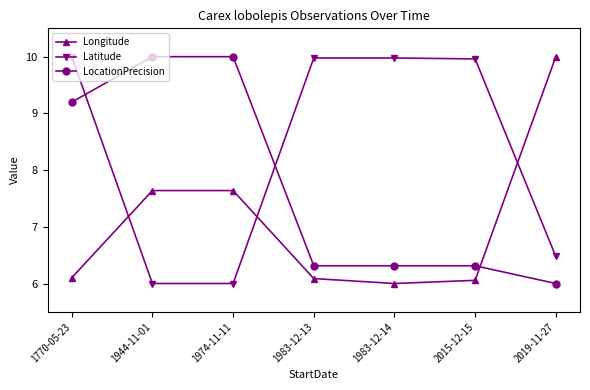

Reading right to left, list all the values displayed in this chart.

Longitude: 2019-11-27=10.0	2015-12-15=6.1	1983-12-14=6.0	1983-12-13=6.1	1974-11-11=7.6	1944-11-01=7.6	1770-05-23=6.1
Latitude: 2019-11-27=6.5	2015-12-15=10.0	1983-12-14=10.0	1983-12-13=10.0	1974-11-11=6.0	1944-11-01=6.0	1770-05-23=10.0
LocationPrecision: 2019-11-27=6.0	2015-12-15=6.3	1983-12-14=6.3	1983-12-13=6.3	1974-11-11=10.0	1944-11-01=10.0	1770-05-23=9.2